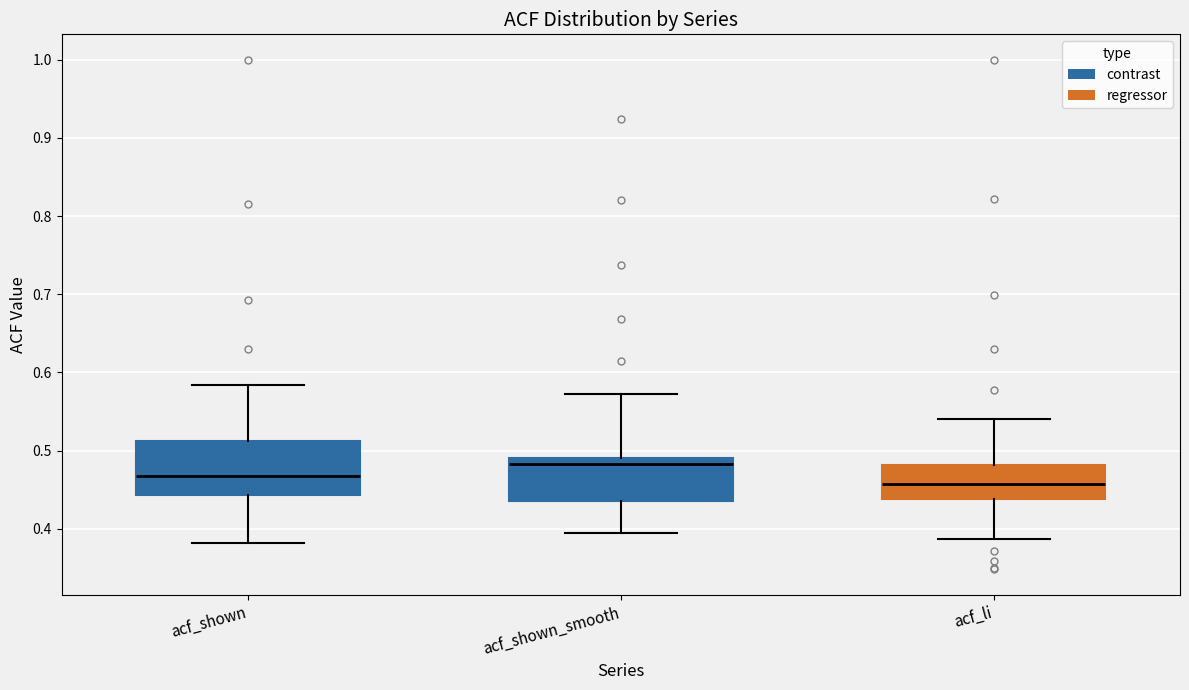

Reading left to right, transcribe this box plot: for each box, give where its median line is, the range the box spans, and where its two whiskers end, as read against the y-axis. The values are not printed on the chart, so give them approximately, as read against the axis.

acf_shown: median 0.47, box 0.44 to 0.51, whiskers 0.38 to 0.58
acf_shown_smooth: median 0.48, box 0.44 to 0.49, whiskers 0.40 to 0.57
acf_li: median 0.46, box 0.44 to 0.48, whiskers 0.39 to 0.54